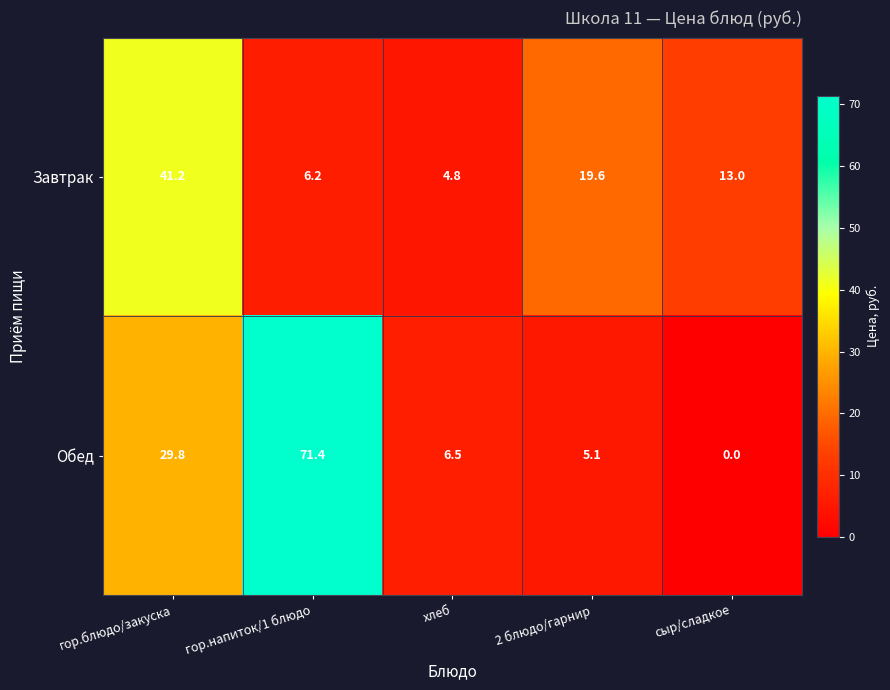

Reading right to left, extract all data points from this chart.

Завтрак: 13.0	19.6	4.8	6.2	41.2
Обед: 0.0	5.1	6.5	71.4	29.8